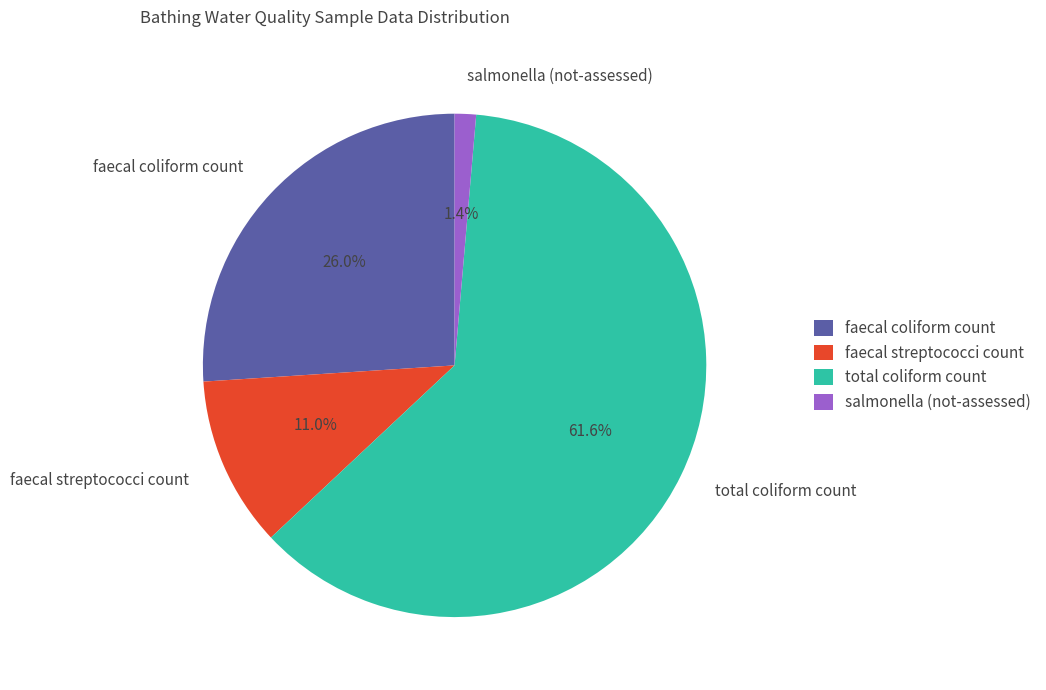

What is the total percentage of faecal streptococci count and total coliform count?

72.6%